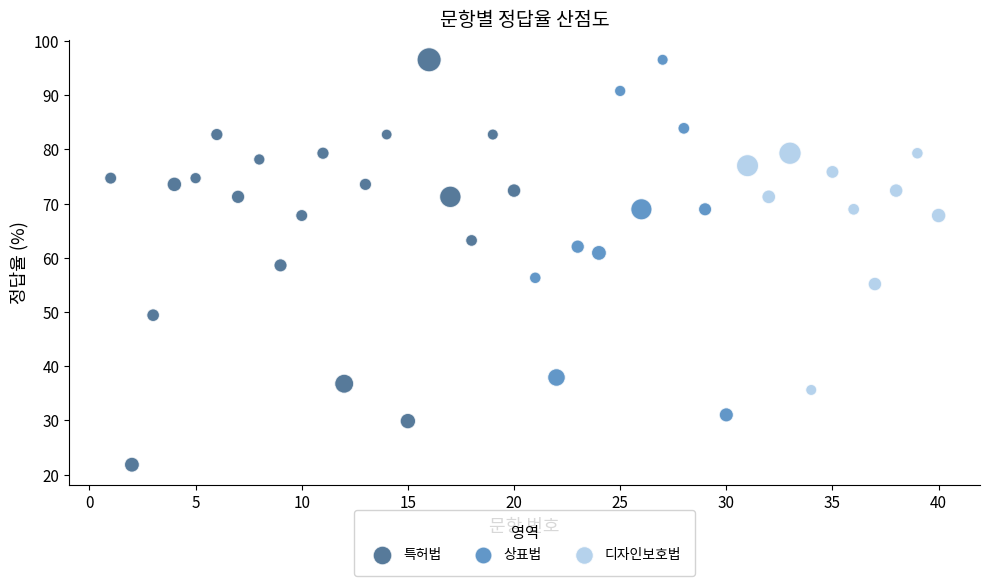

Which series contains the lowest Y value?

특허법